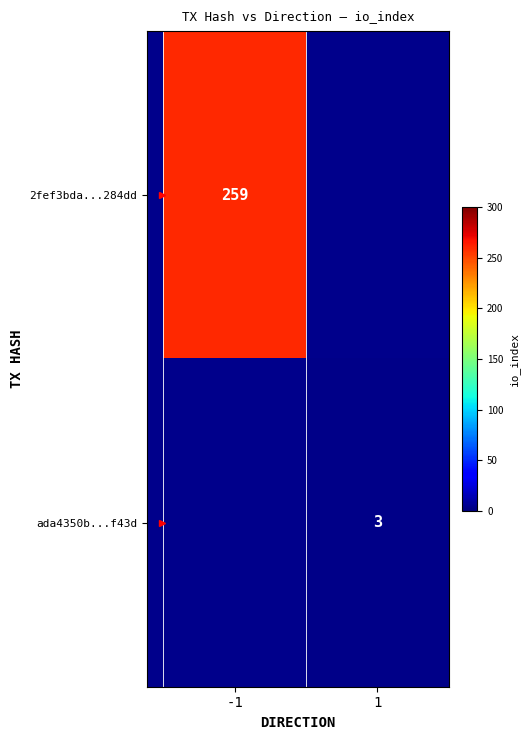

Which has a higher value, direction or io_index?

io_index